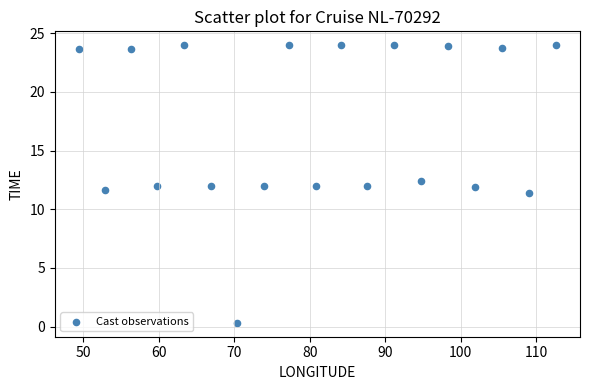

What is the range of X values (max minus min)?

63.3